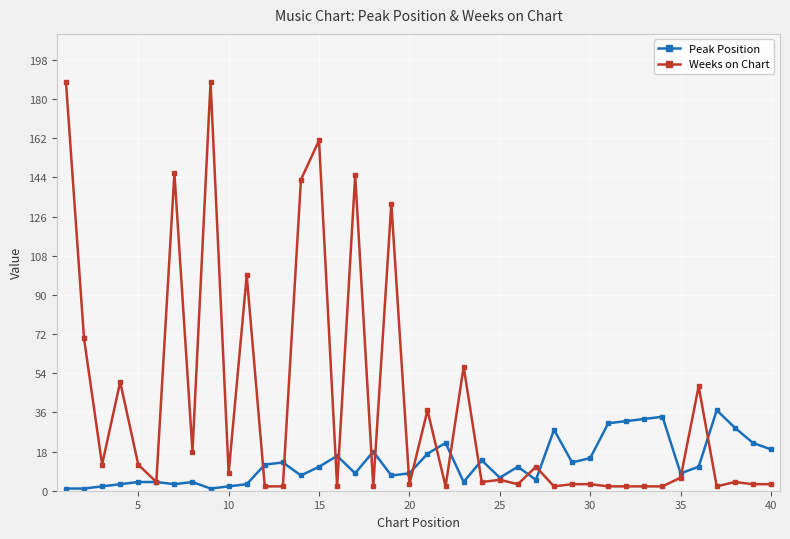

Rank the series by their average value, from lowest to highest.

Peak Position, Weeks on Chart